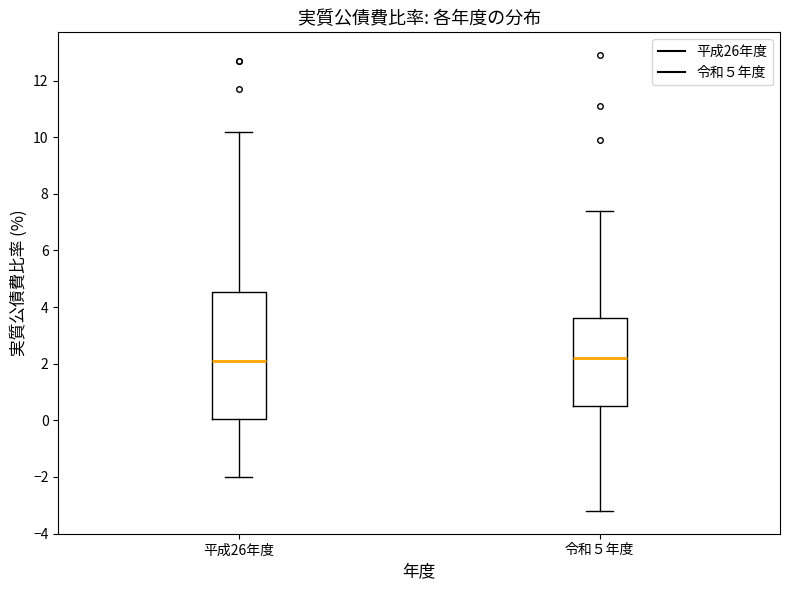

Comparing the boxes themselves (not the whiskers), which one is the tallest?

平成26年度